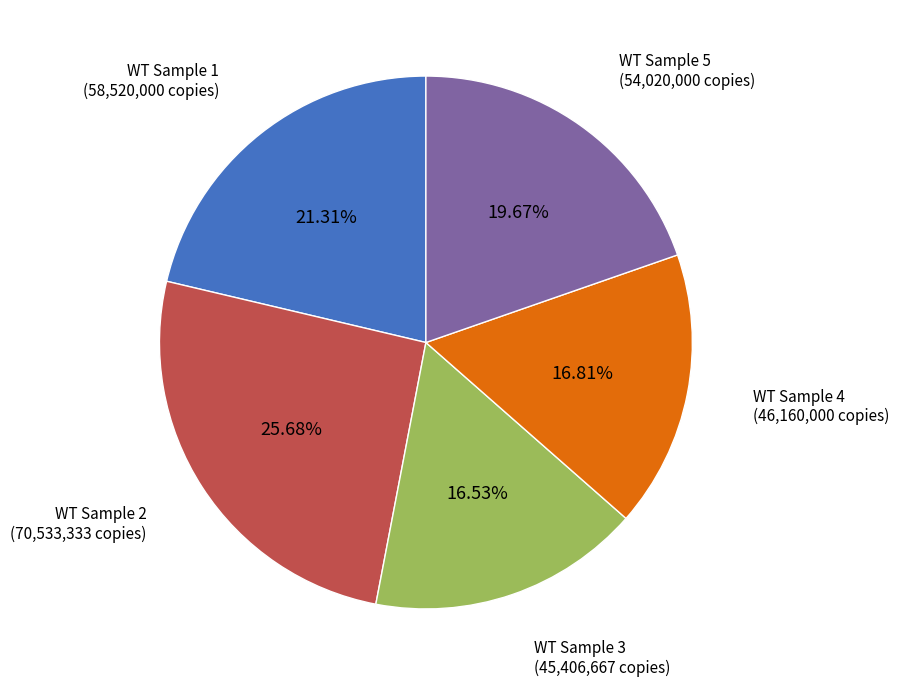

How many segments does this pie chart have?

5